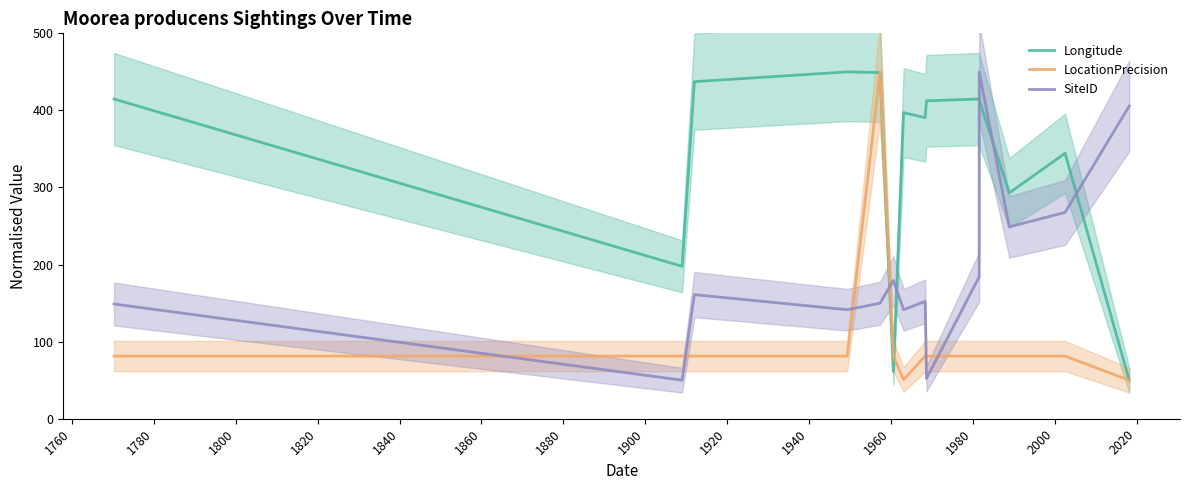

How many intersections are there between SiteID and LocationPrecision?

6